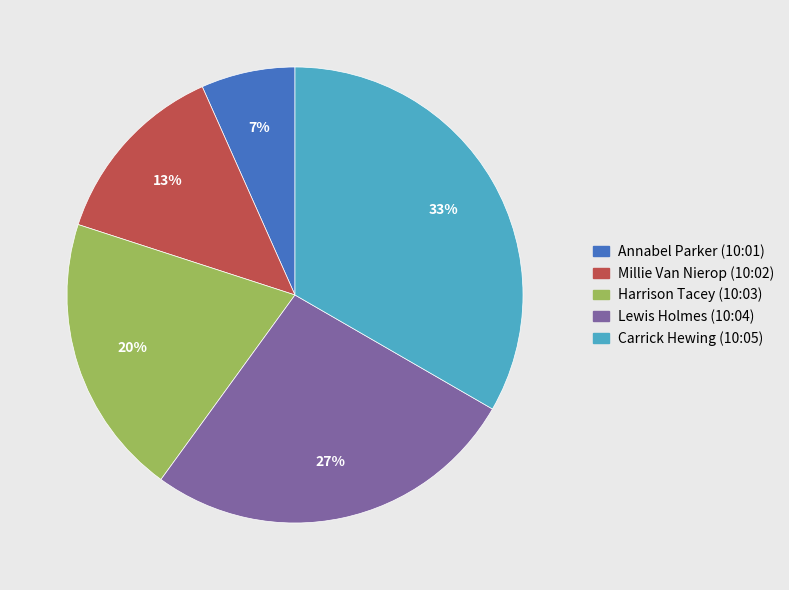

Does any single category account for the majority?

No